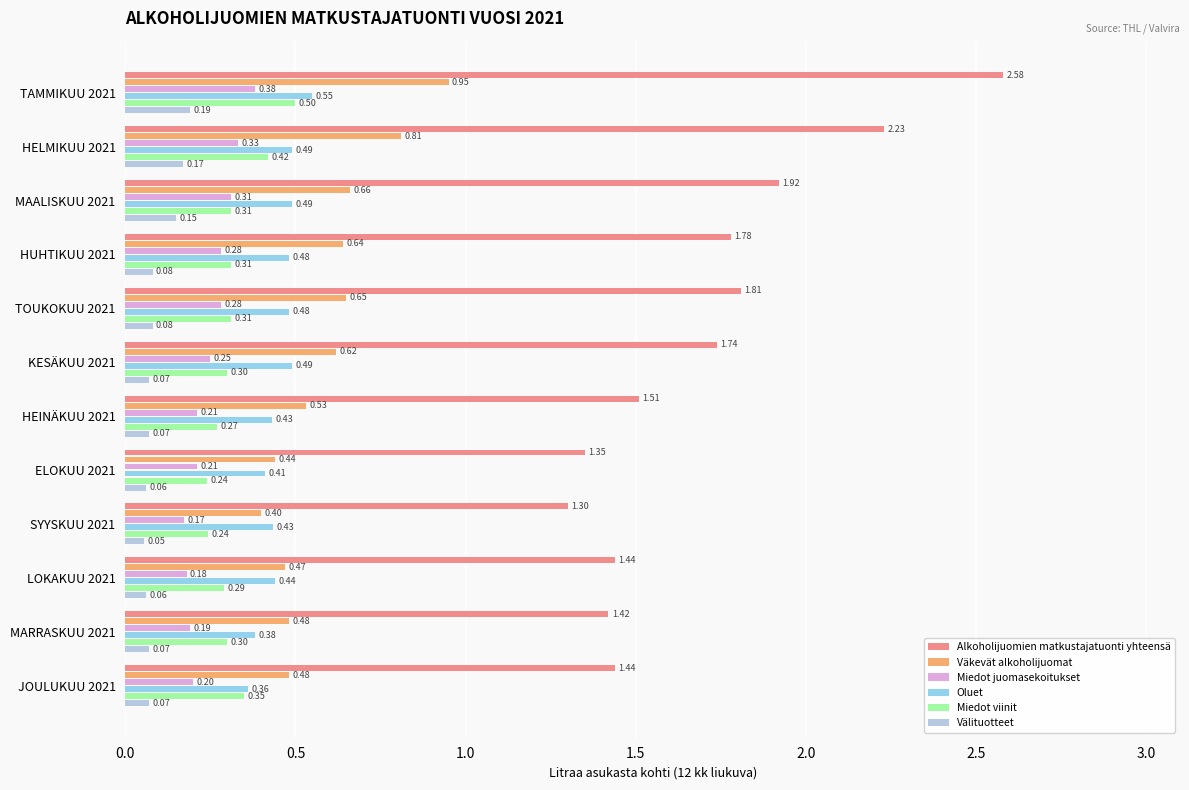

Which series has the widest spread of values?

Alkoholijuomien matkustajatuonti yhteensä